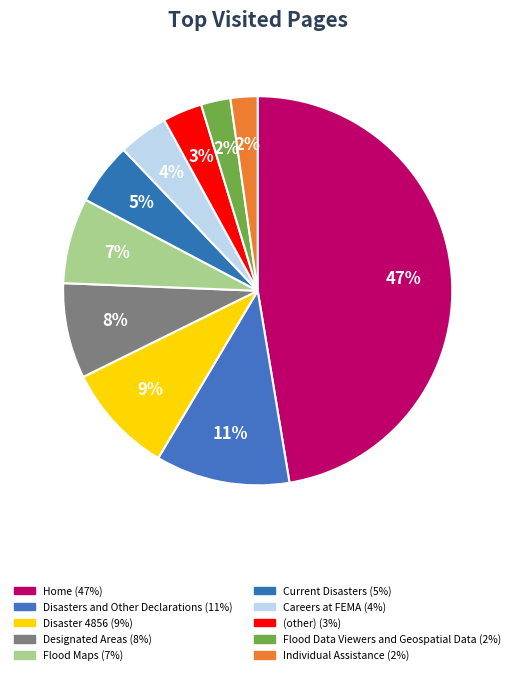

To the nearest percent, what is the difference between the largest and smallest slice percentages?

45%